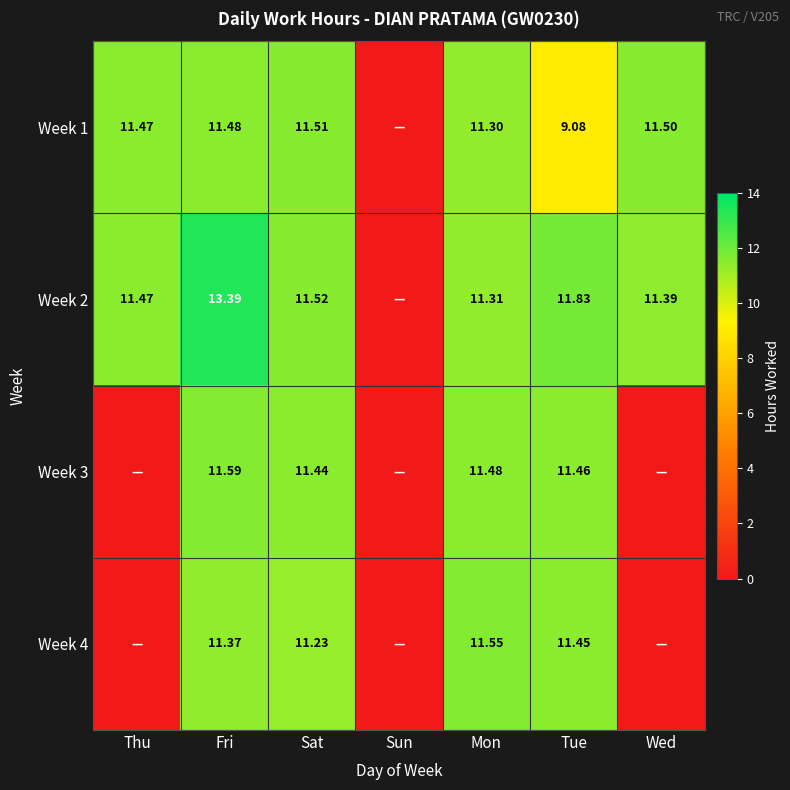

How many data points in Week 3 are less than 11?

3